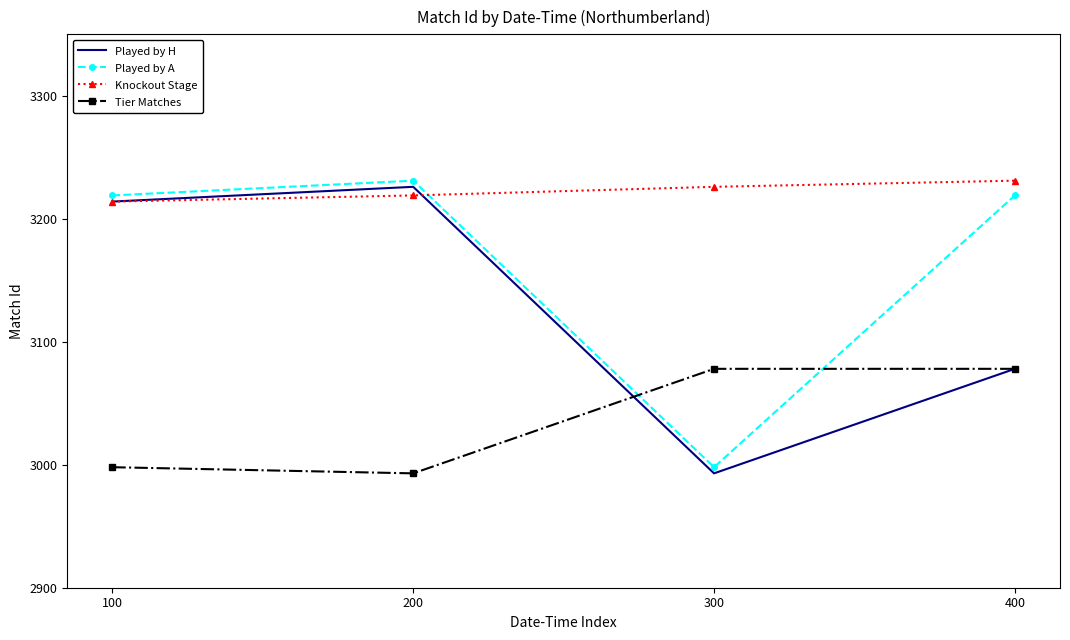

True or false: Tier Matches has a value of 1073 at 400.

False